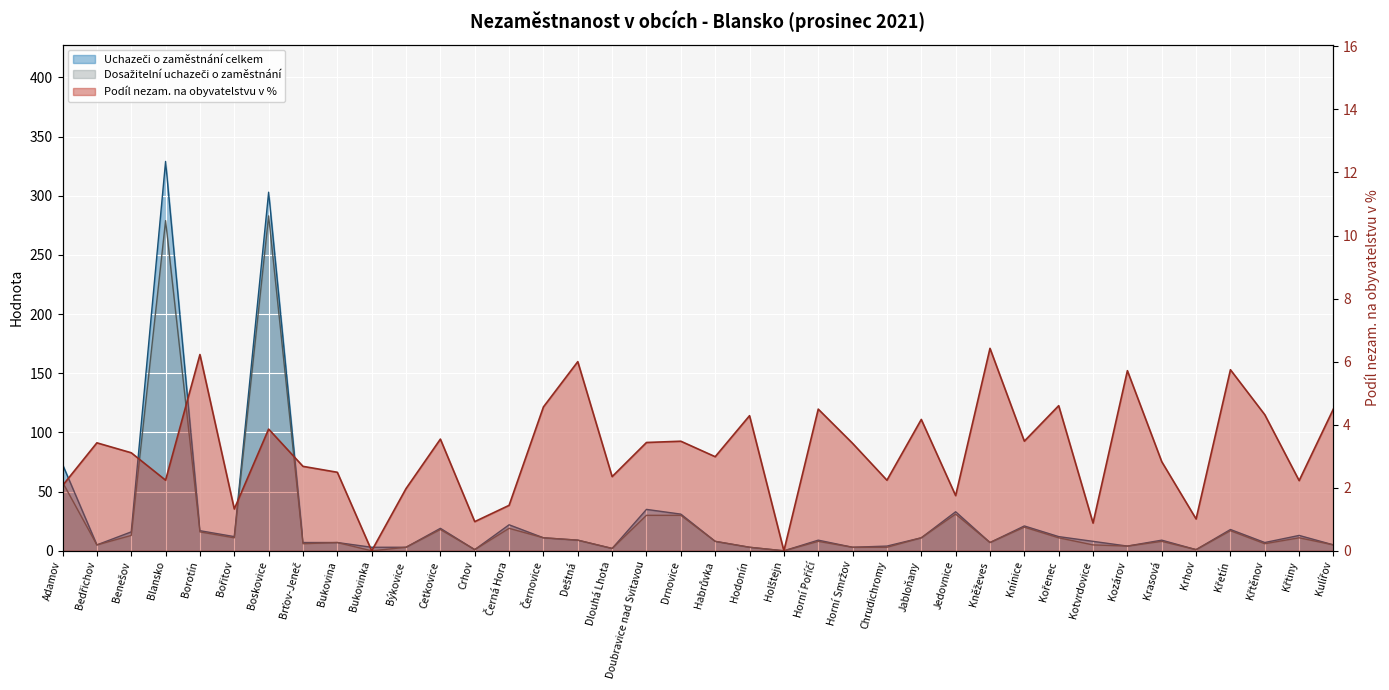

What is the highest value of the Uchazeči o zaměstnání celkem series?

329.0